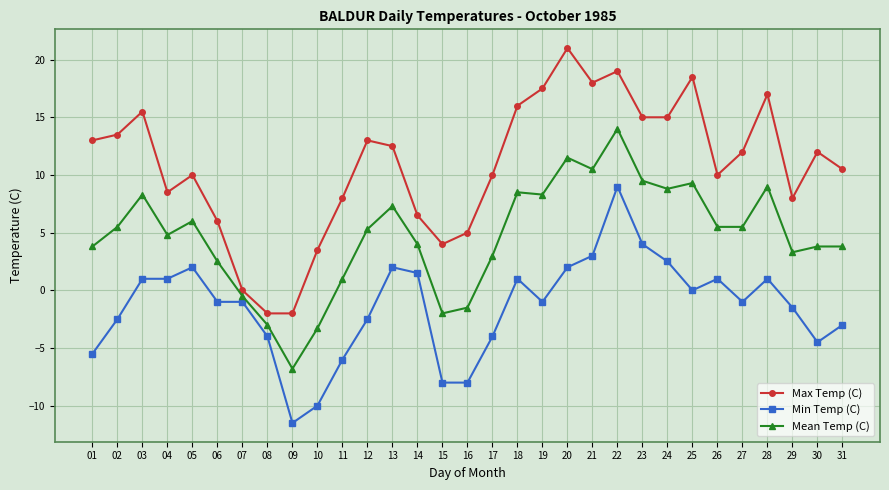

True or false: Min Temp (C) and Max Temp (C) intersect in this chart.

False